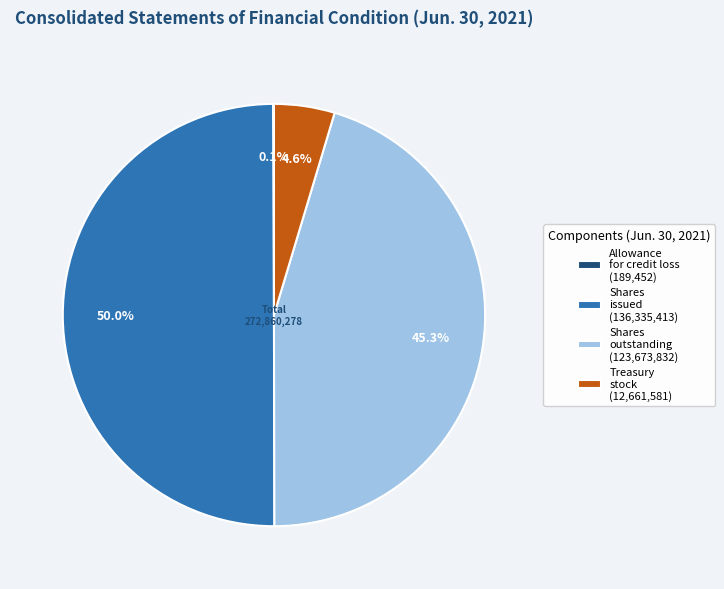

What portion of the pie excludes Treasury stock (12,661,581)?

95.4%